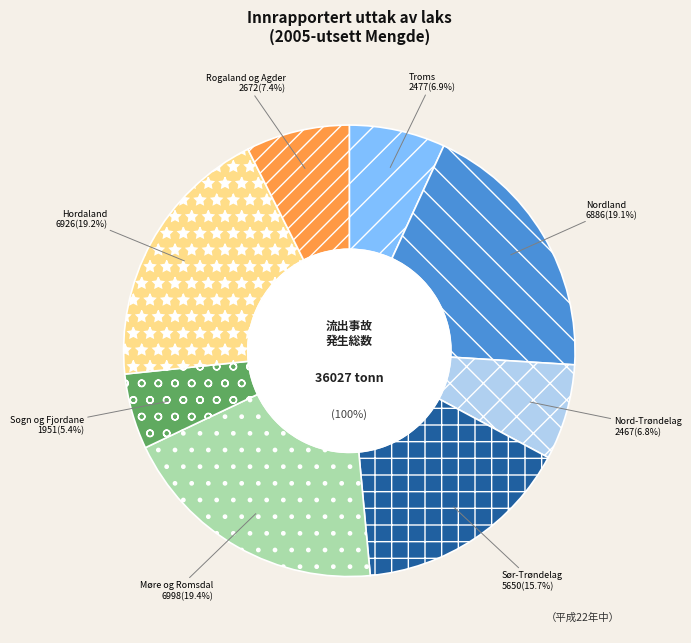

Which slice is the largest?

Møre og Romsdal